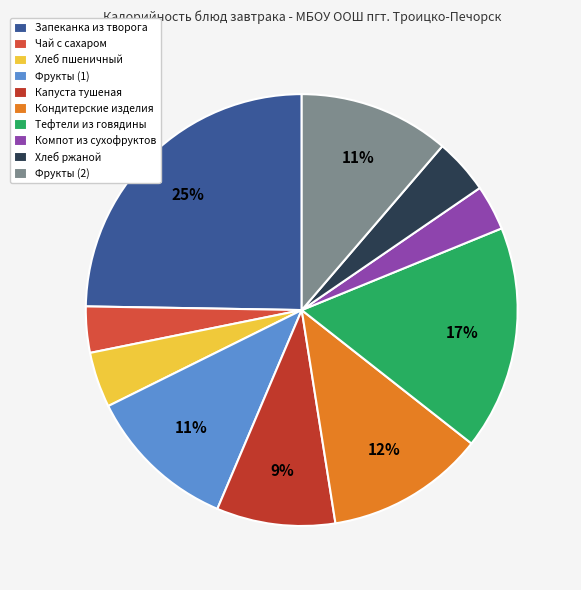

What percentage is the Тефтели из говядины slice, to the nearest percent?

17%